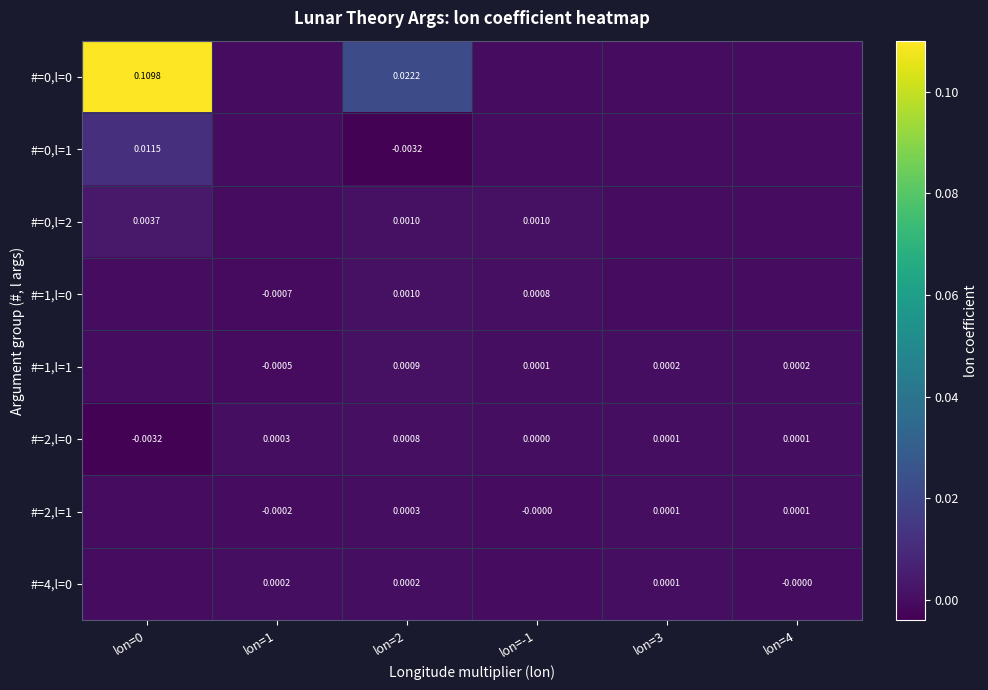

How many values in the #=2,l=0 series are below 0?

1